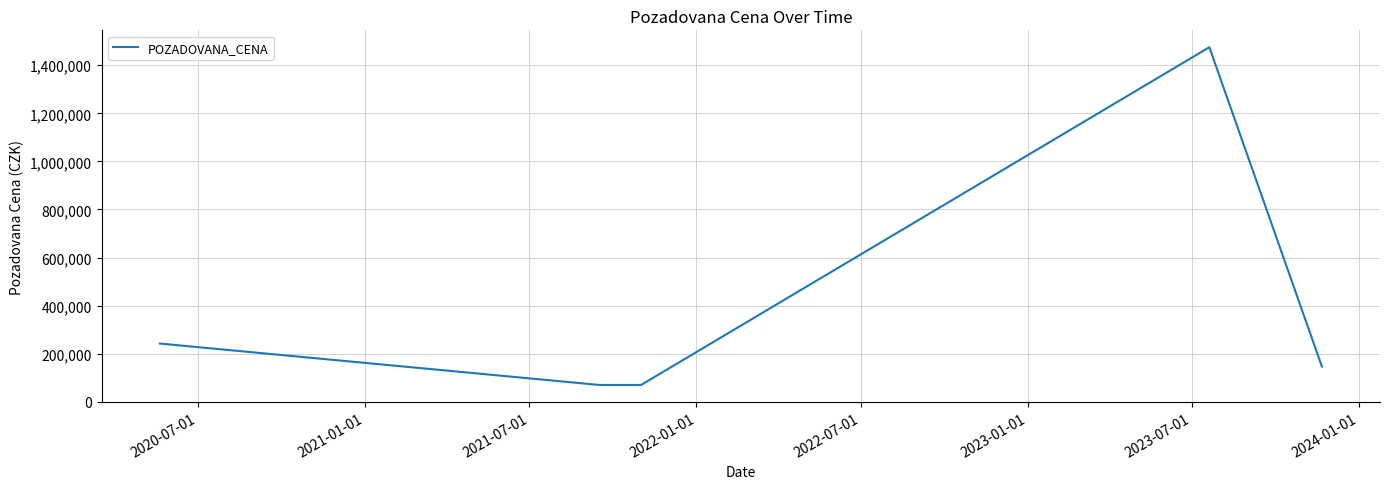

What is the minimum value shown in the chart?

70000